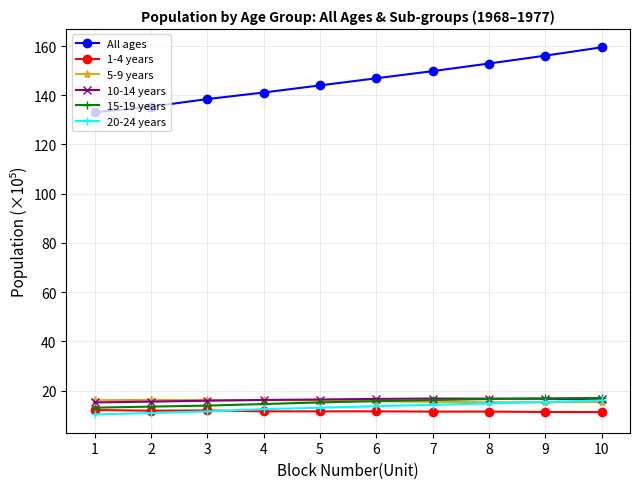

The value of 1-4 years at 6 is 11.5. True or false?

True